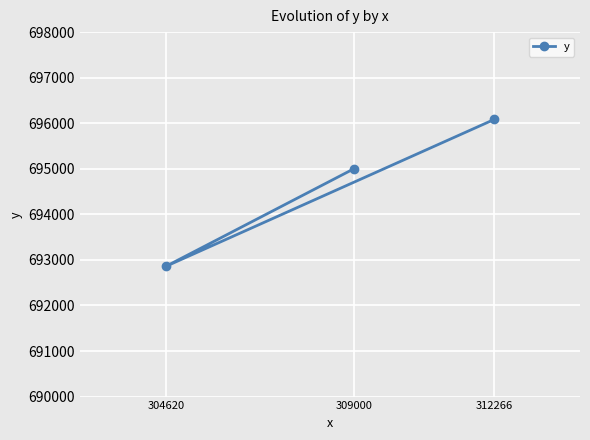

What is the value of the 1st point from the left?

692858